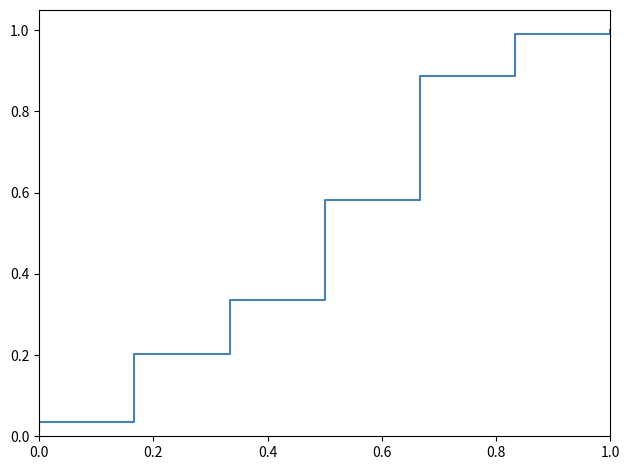

What is the label of the 1st point from the right?

1.0